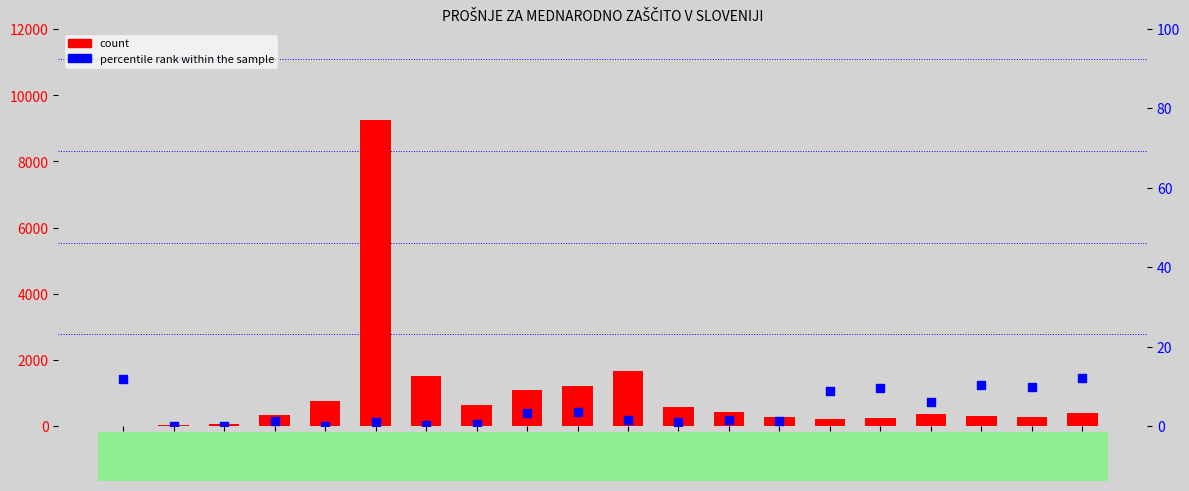

Is the value of count at 2006 greater than the value of percentile rank within the sample at 1999?

Yes